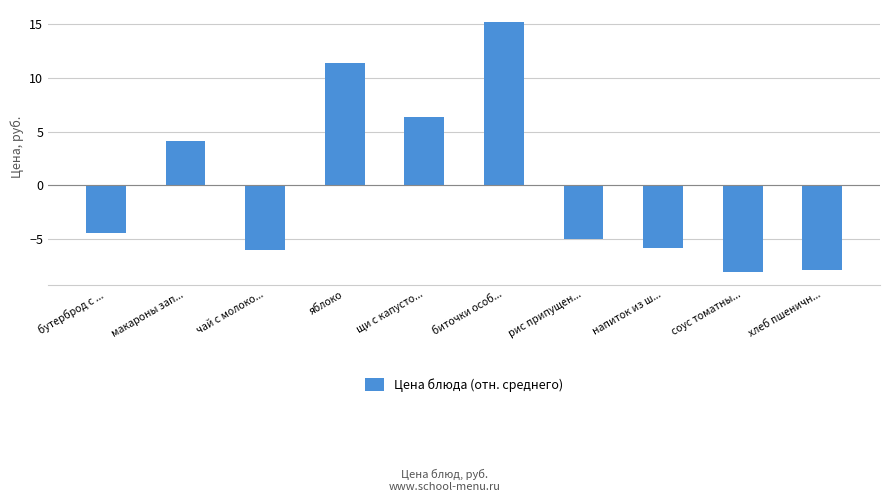

The chart shows a value of -1.2 at рис припущен.... True or false?

False